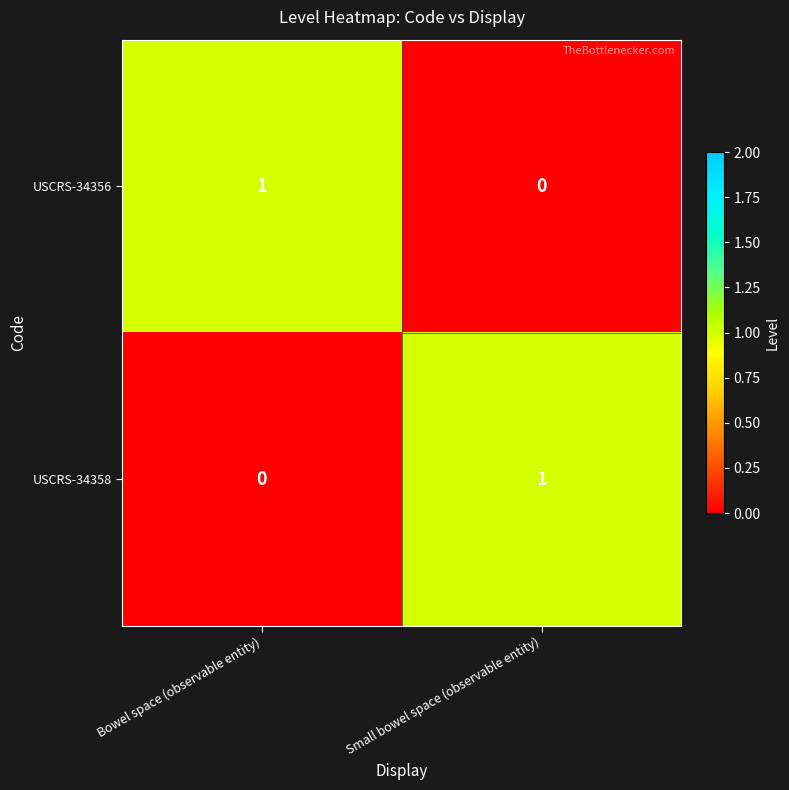

Which category has the highest value in the USCRS-34356 series?

Bowel space (observable entity)